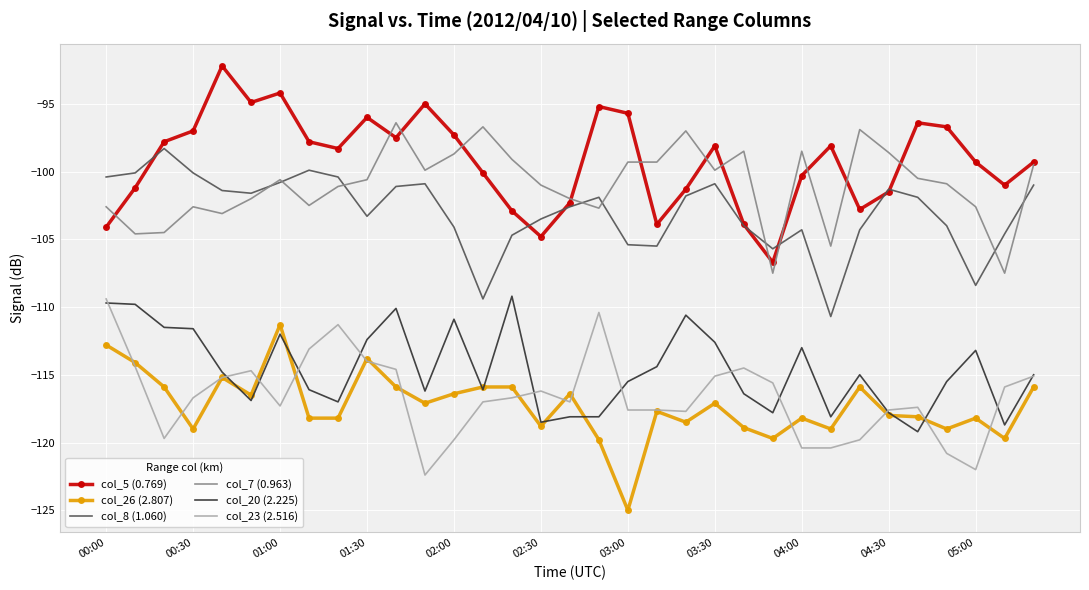

What is the maximum value for col_23 (2.516)?

-109.4